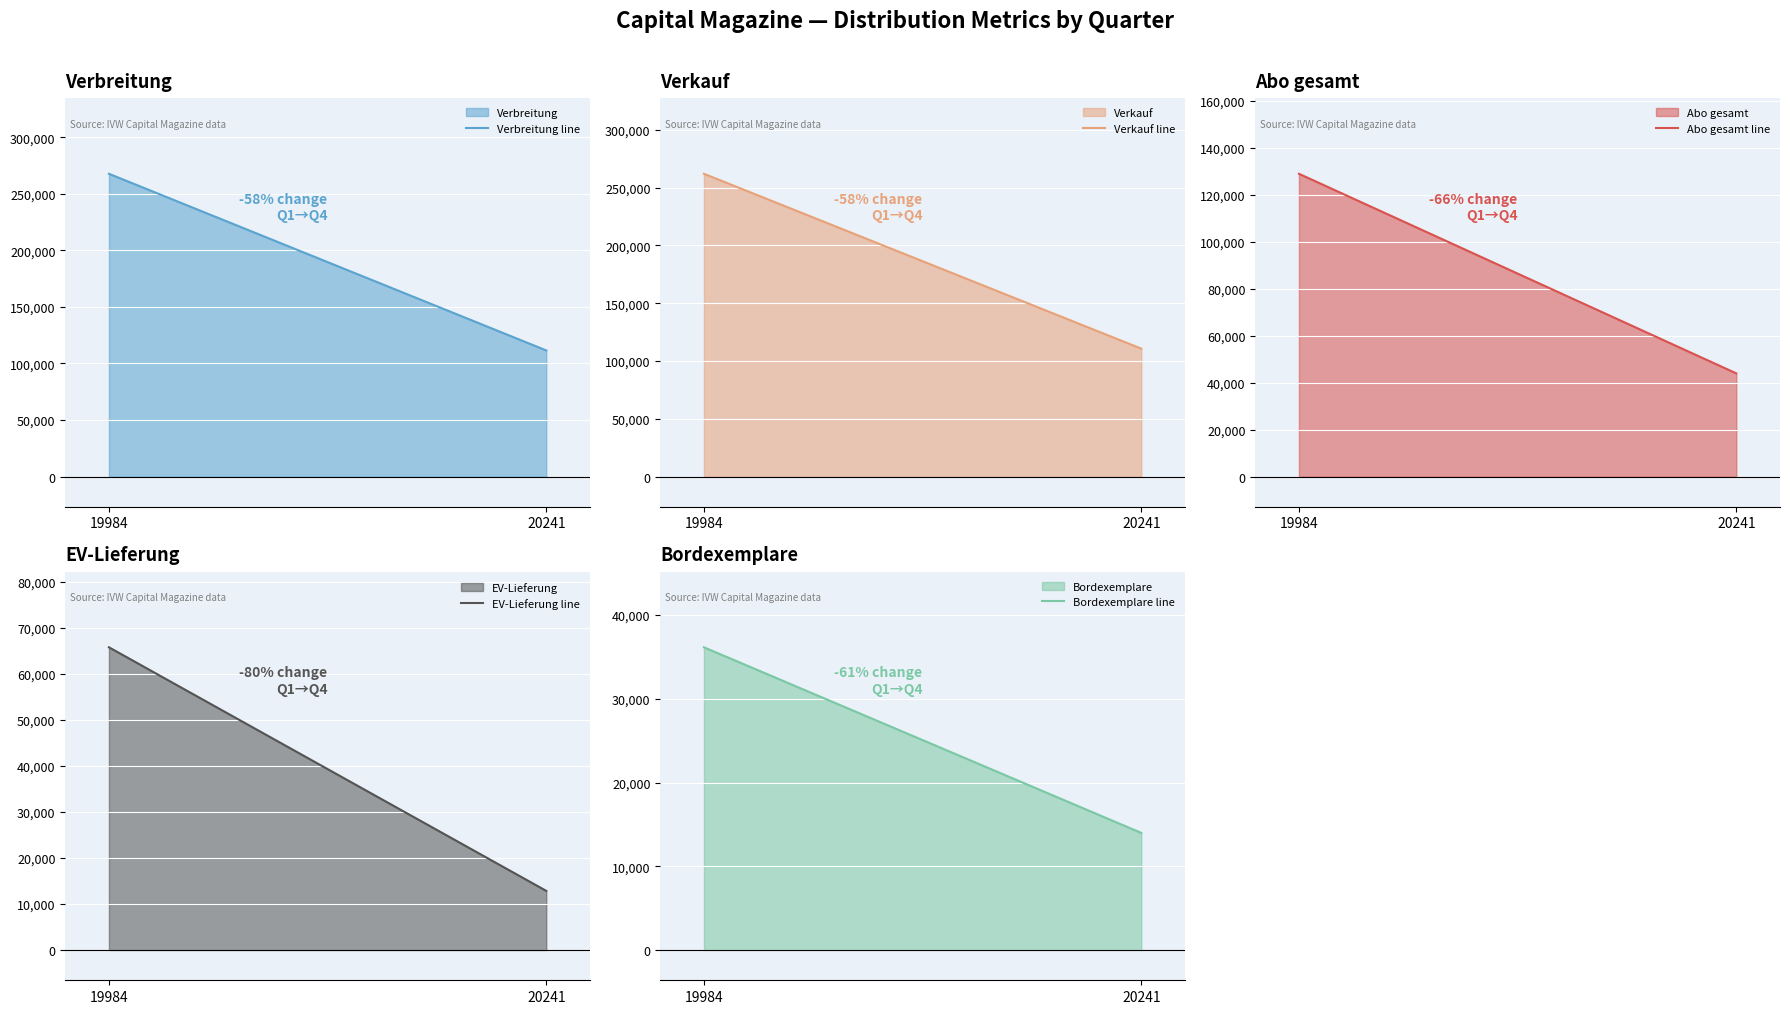

The EV-Lieferung line series shows 65770 at 19984. True or false?

True